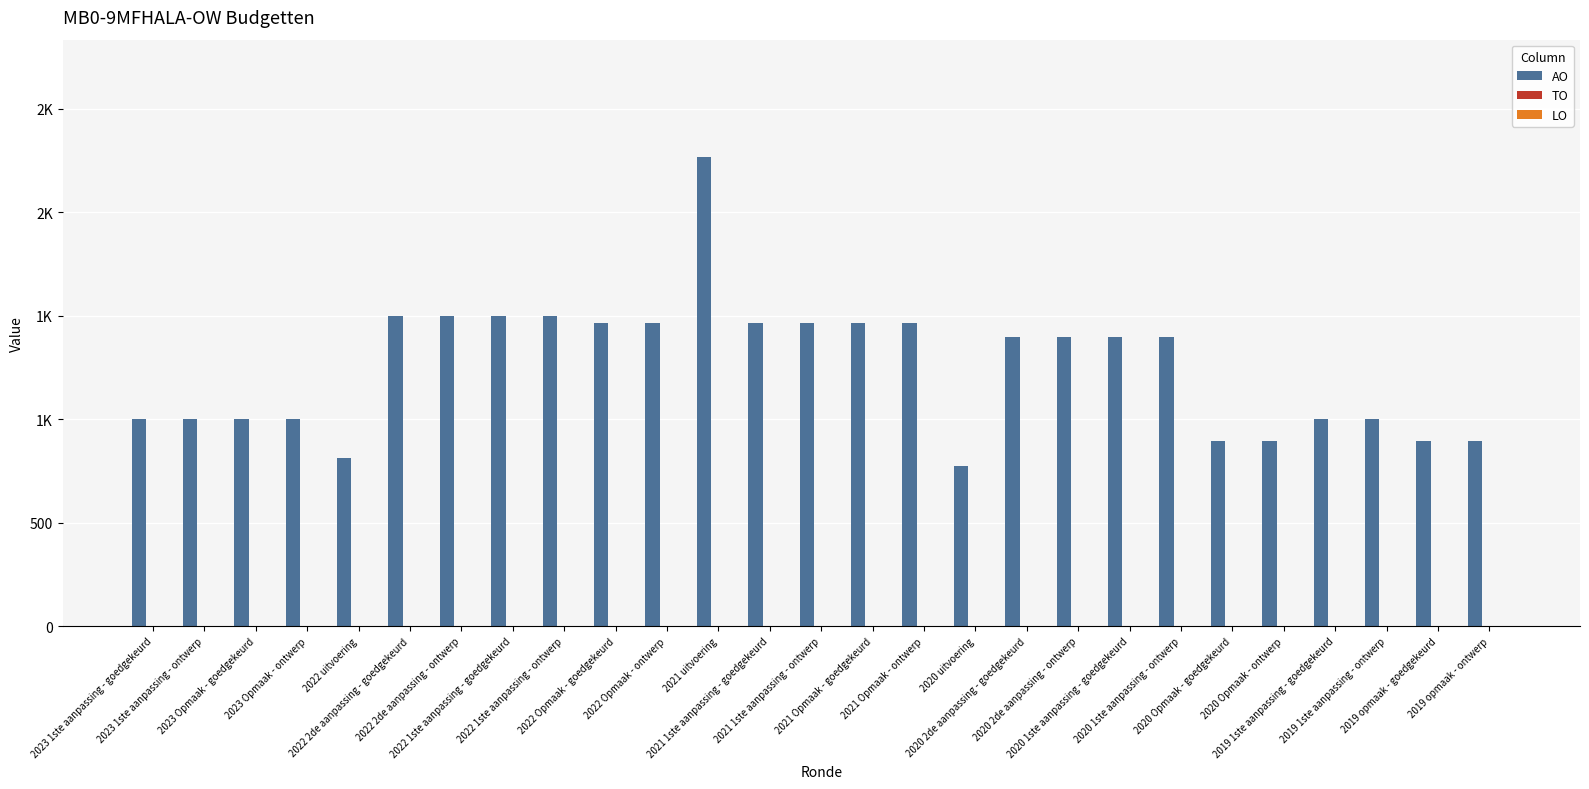

Does the chart contain any negative values?

No